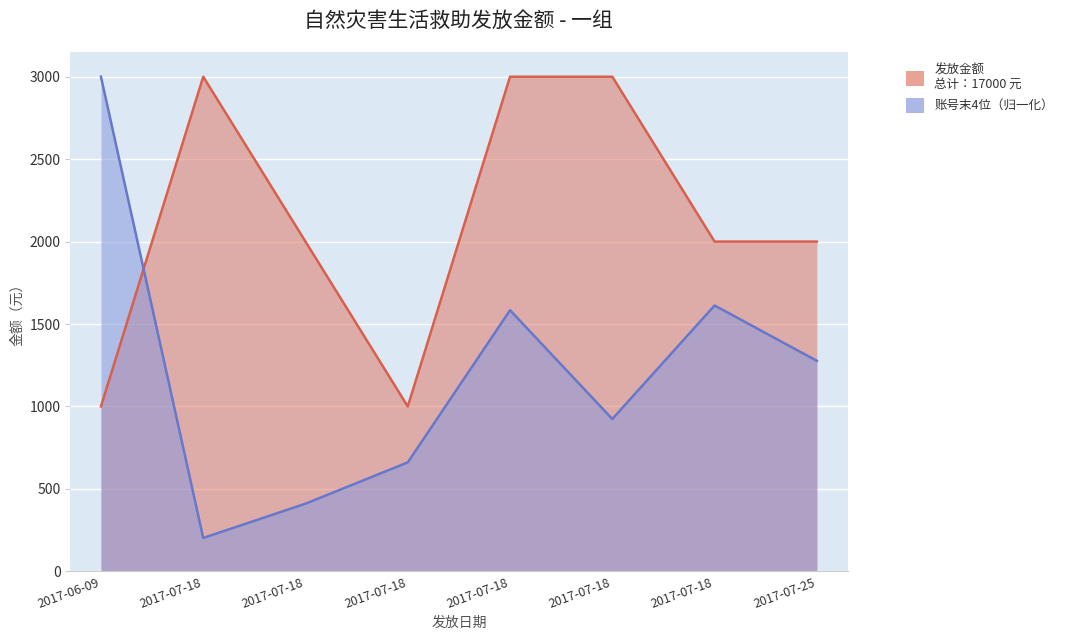

Reading left to right, what are all the values shown in this chart?

发放金额: 2017-06-09=1000.0	2017-07-18=3000.0	2017-07-18=2000.0	2017-07-18=1000.0	2017-07-18=3000.0	2017-07-18=3000.0	2017-07-18=2000.0	2017-07-25=2000.0
收款账户账号（末4位）: 2017-06-09=3000.0	2017-07-18=202.3	2017-07-18=410.3	2017-07-18=660.6	2017-07-18=1583.7	2017-07-18=923.8	2017-07-18=1612.5	2017-07-25=1276.7